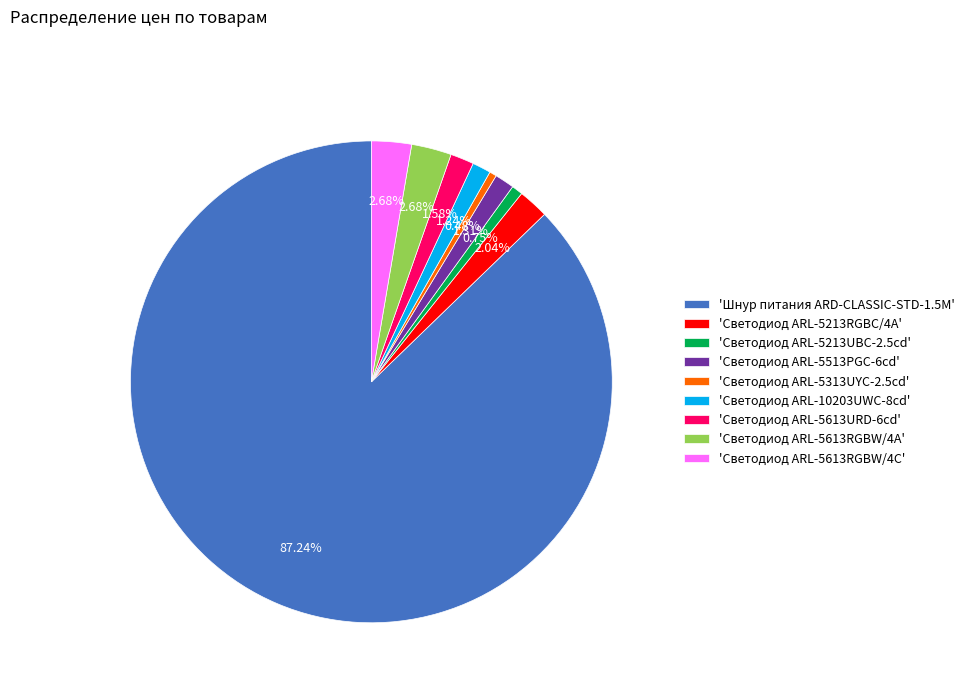

To the nearest percent, what is the average slice percentage?

11%